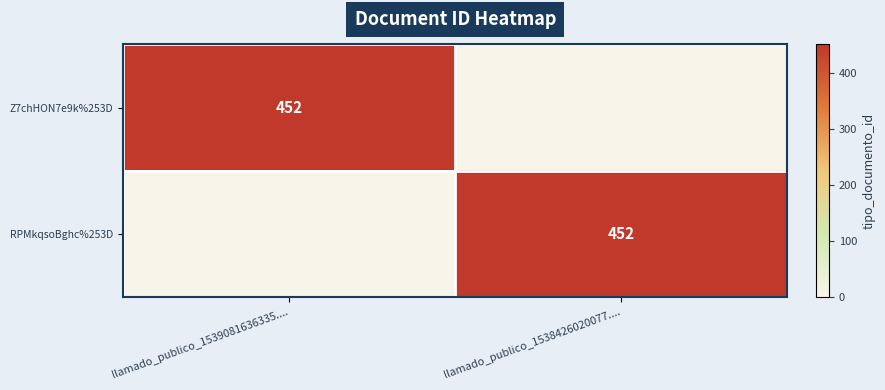

True or false: RPMkqsoBghc%253D has a value of 683 at llamado_publico_1538426020077.....

False